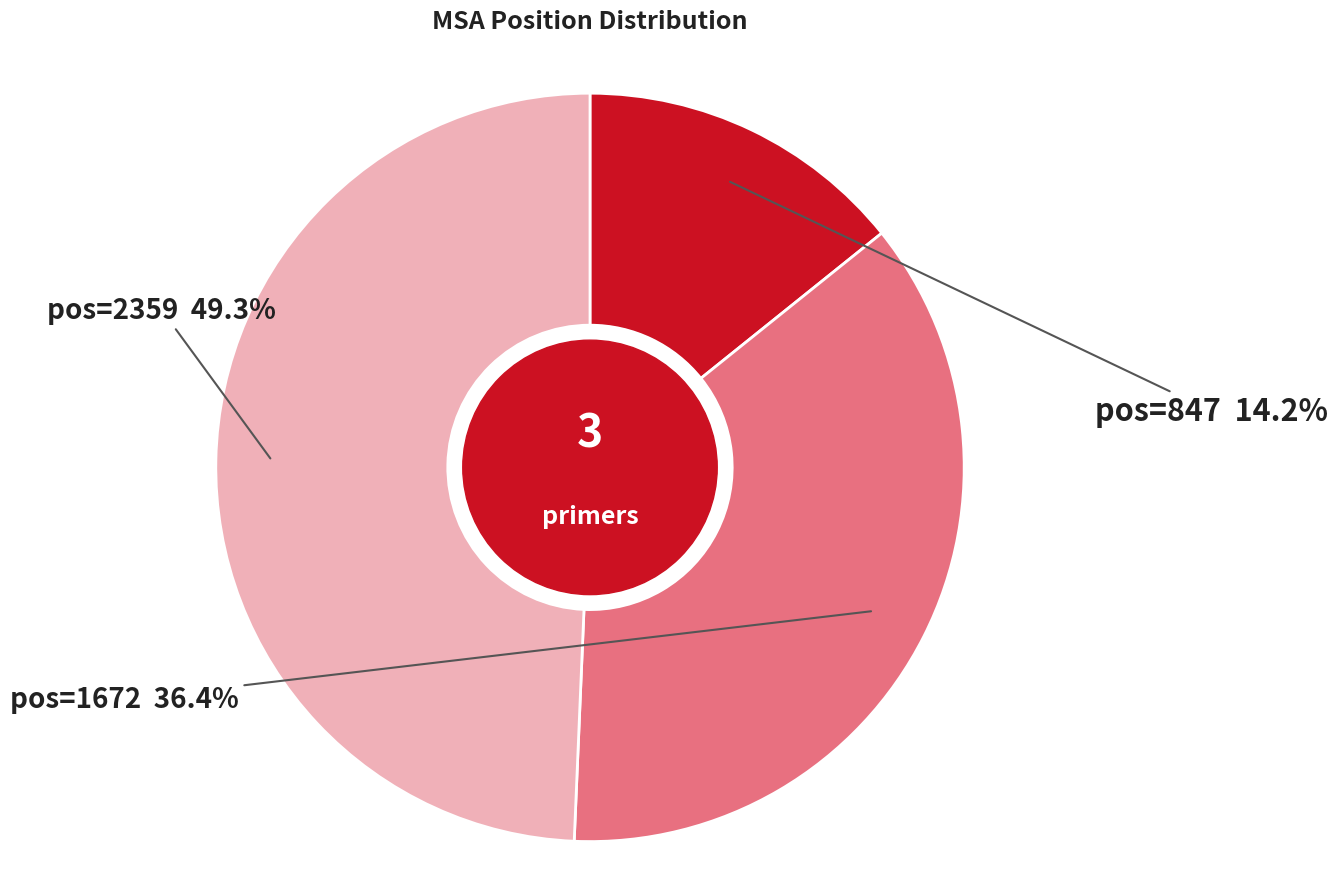

Which slice is the smallest?

pos=847